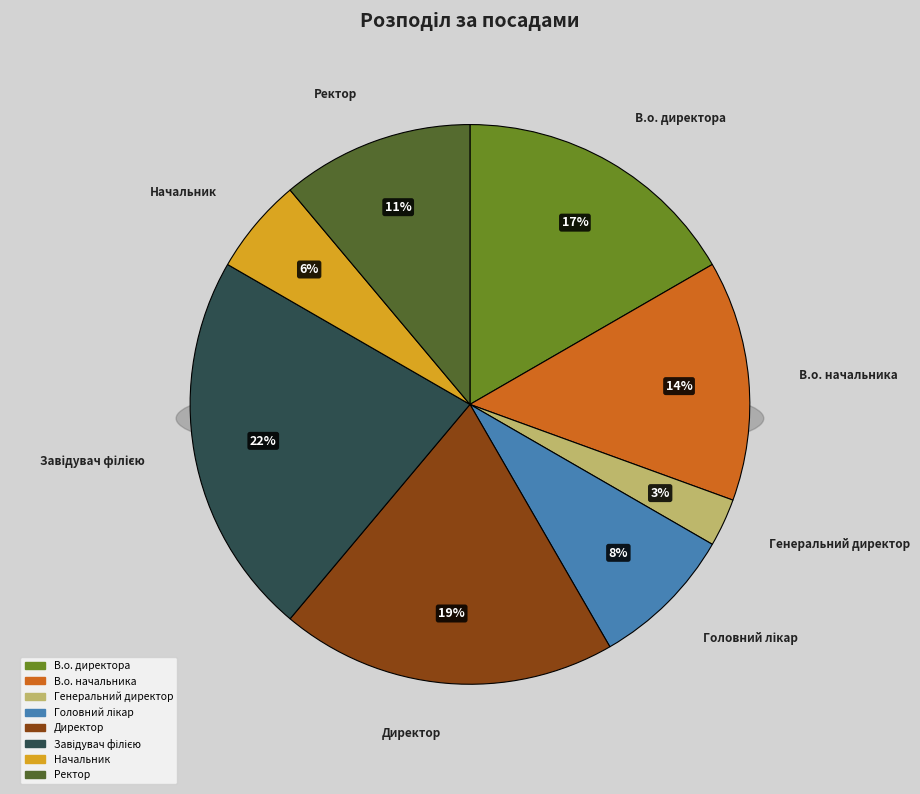

To the nearest percent, what is the average slice percentage?

12%